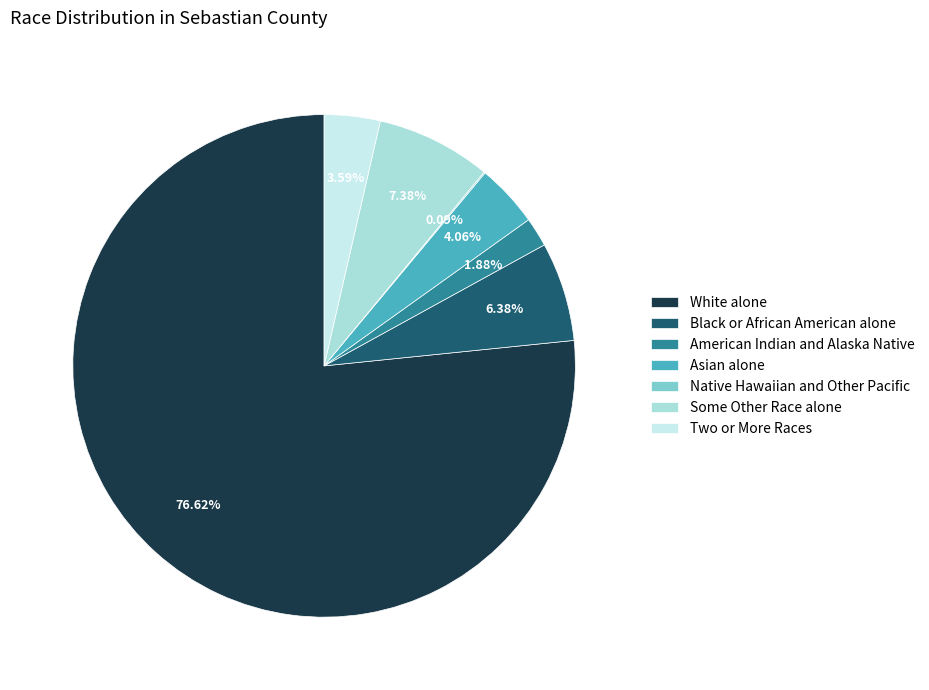

Is the sum of Some Other Race alone and American Indian and Alaska Native greater than half?

No